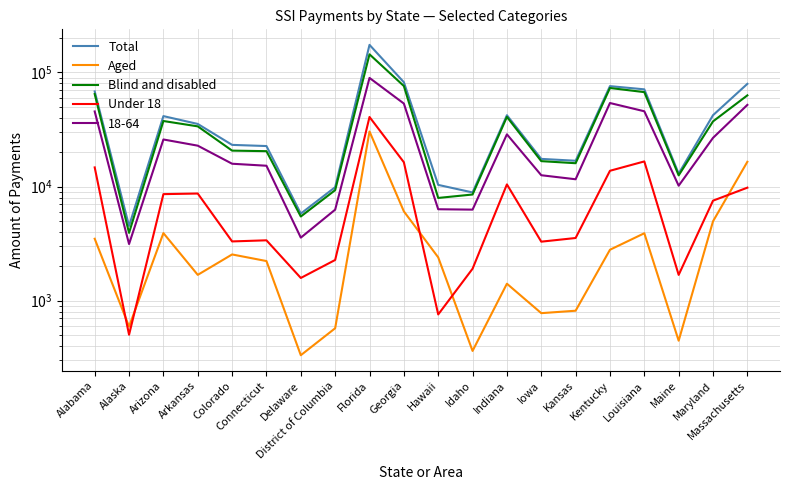

The Aged series shows 3893 at Louisiana. True or false?

True